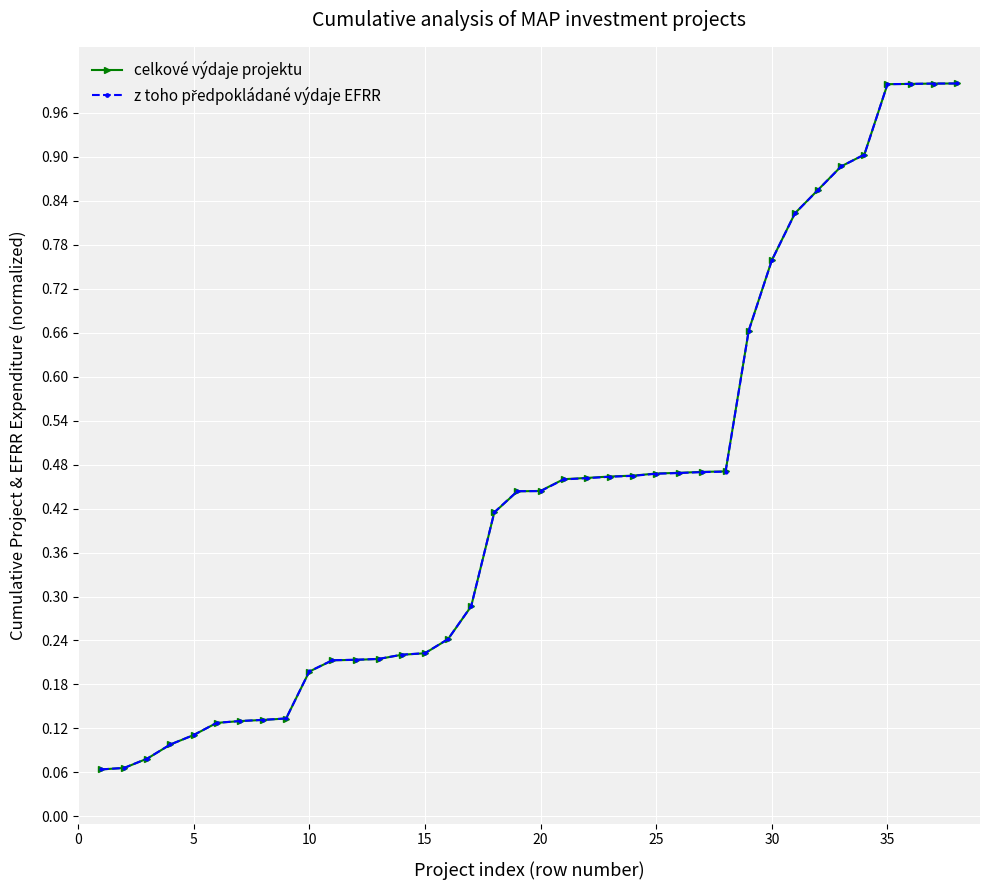

What is the maximum value shown in the chart?

1.0